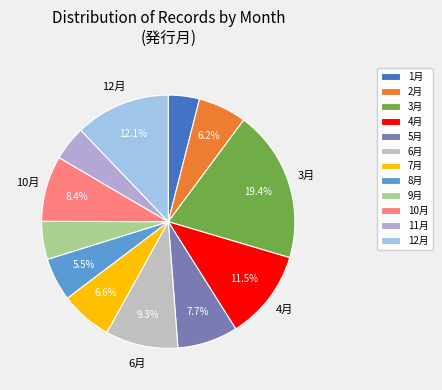

Does any single category account for the majority?

No